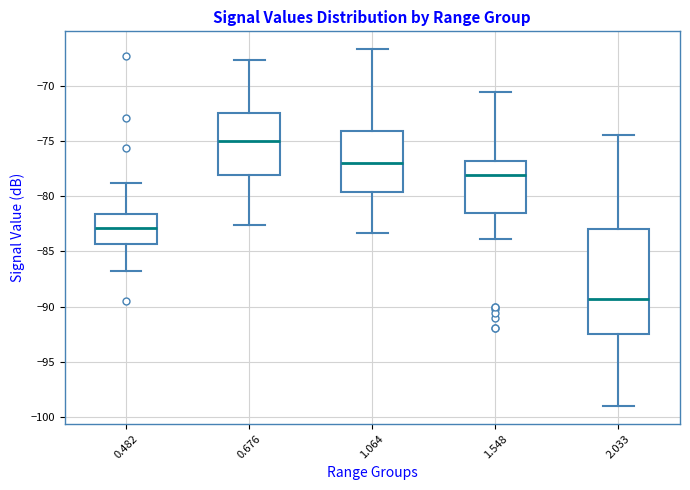

Which box is the tallest, from its lower edge to its upper edge?

2.033